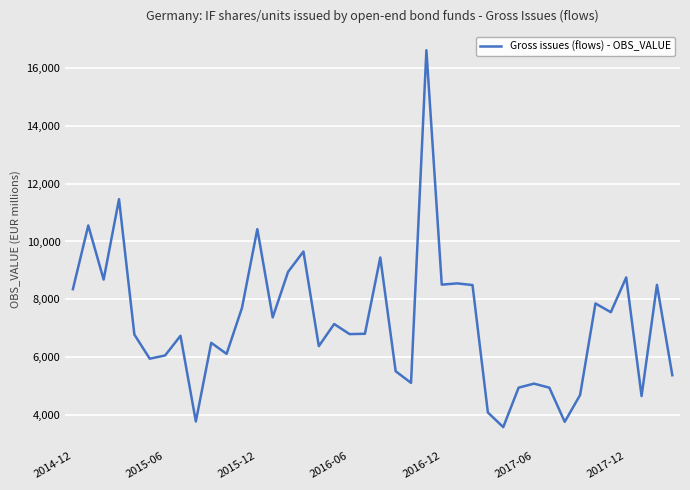

What is the smallest value displayed?

3588.4